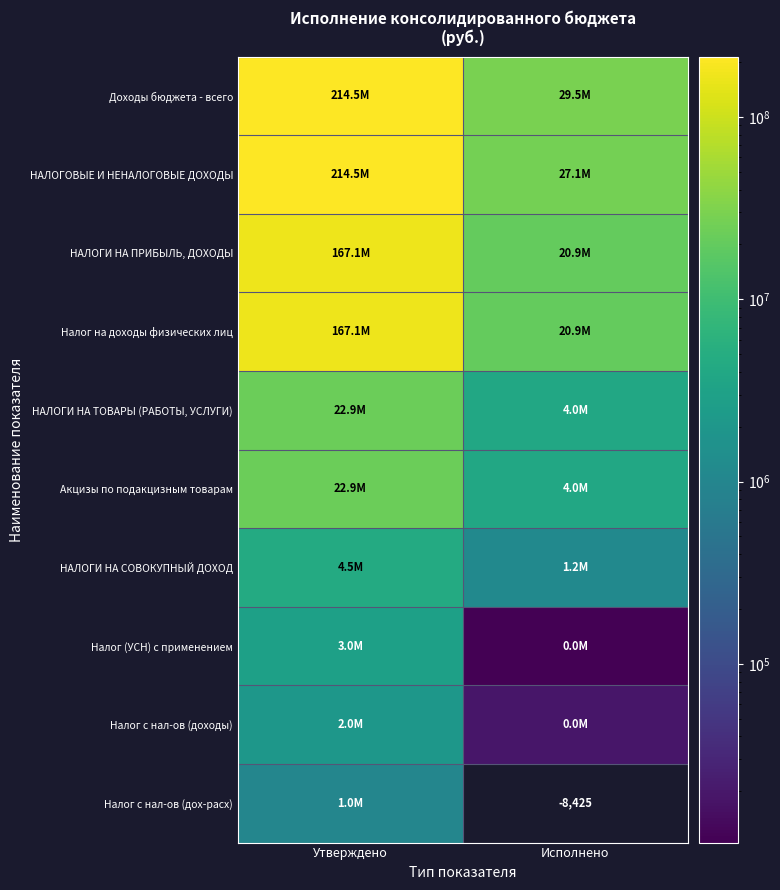

What is the difference between the highest and lowest values at Утверждено?

213462400.0